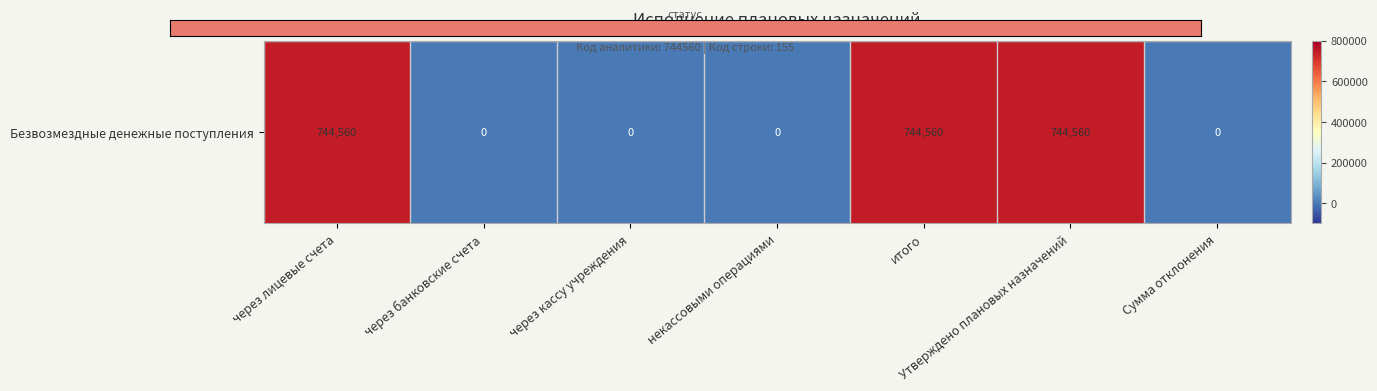

What is the sum of the values at через лицевые счета and Утверждено плановых назначений?

1489120